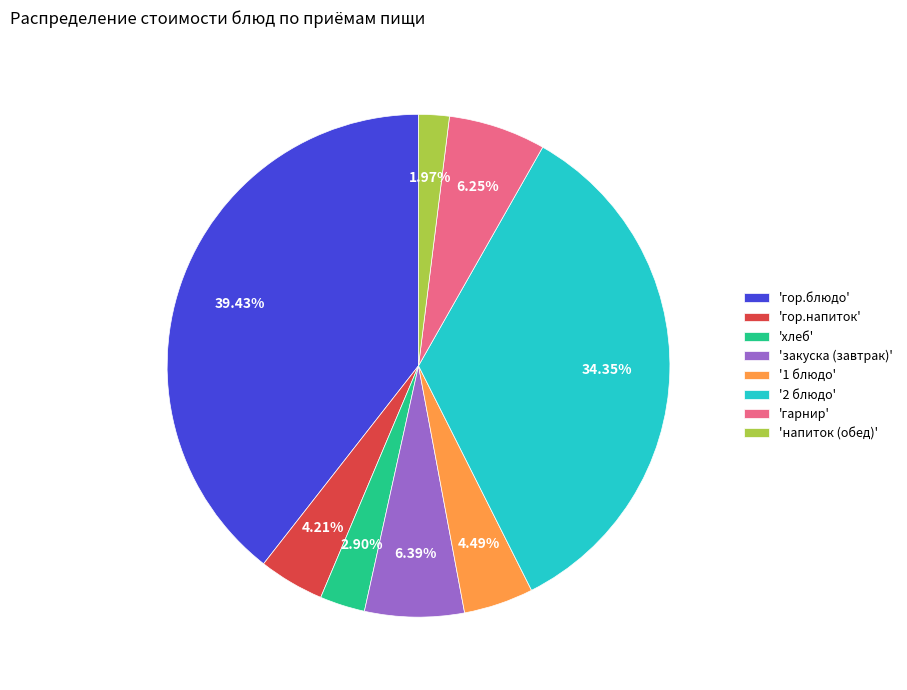

What is the ratio of the value at 'закуска (завтрак)' to the value at 'гор.напиток'?

1.5